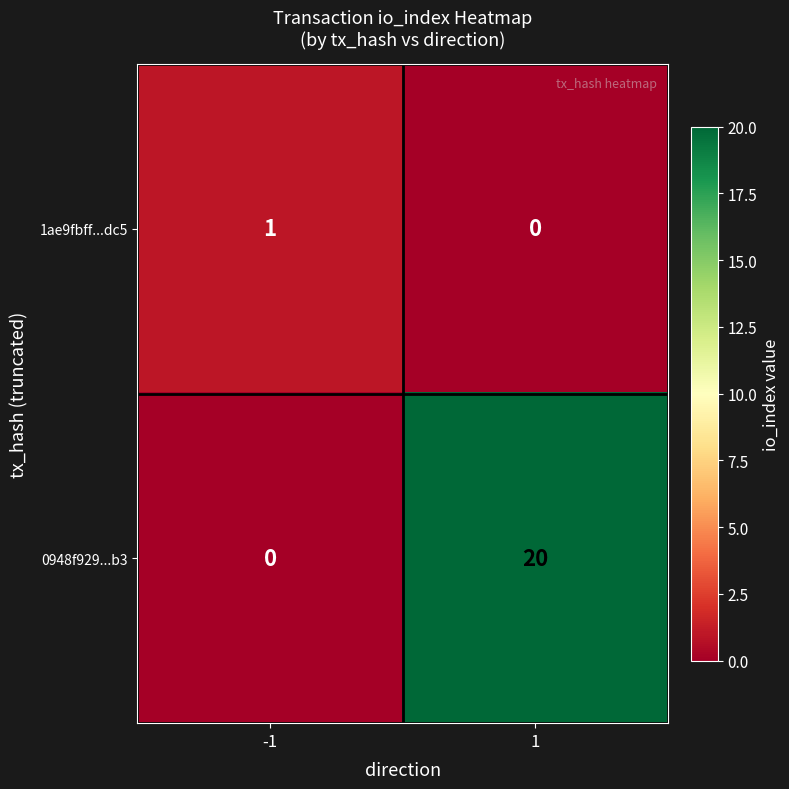

What is the total value across all series at -1?

1